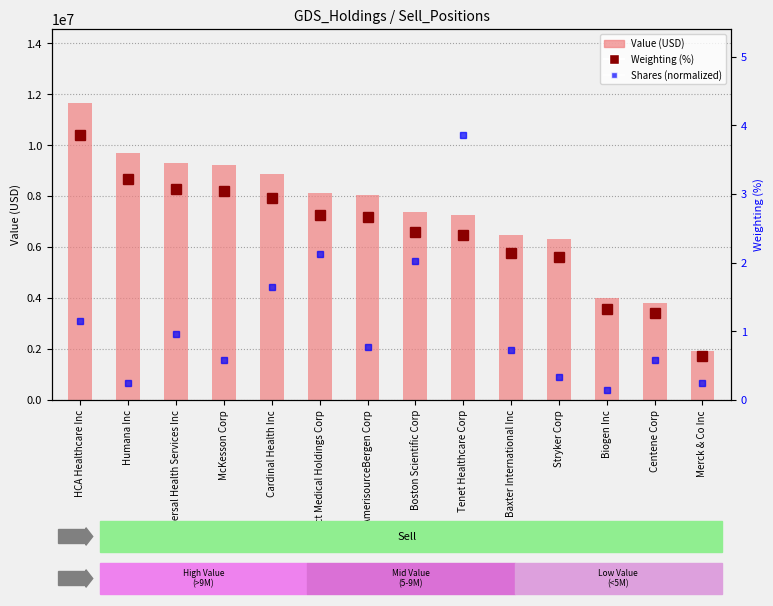

What is the value of the 13th bar from the left?

3813000